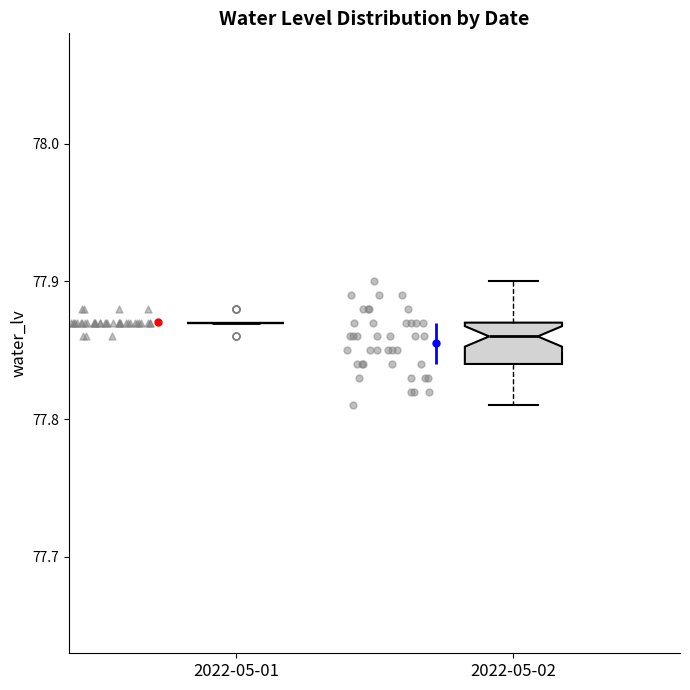

Reading left to right, read every box against the y-axis: the position of its median line, the range the box covers, and the ends of its whiskers. The values are not printed on the chart, so give them approximately, as read against the axis.

2022-05-01: box collapsed to a line at 77.87, whiskers 77.87 to 77.87
2022-05-02: median 77.86, box 77.84 to 77.87, whiskers 77.81 to 77.90